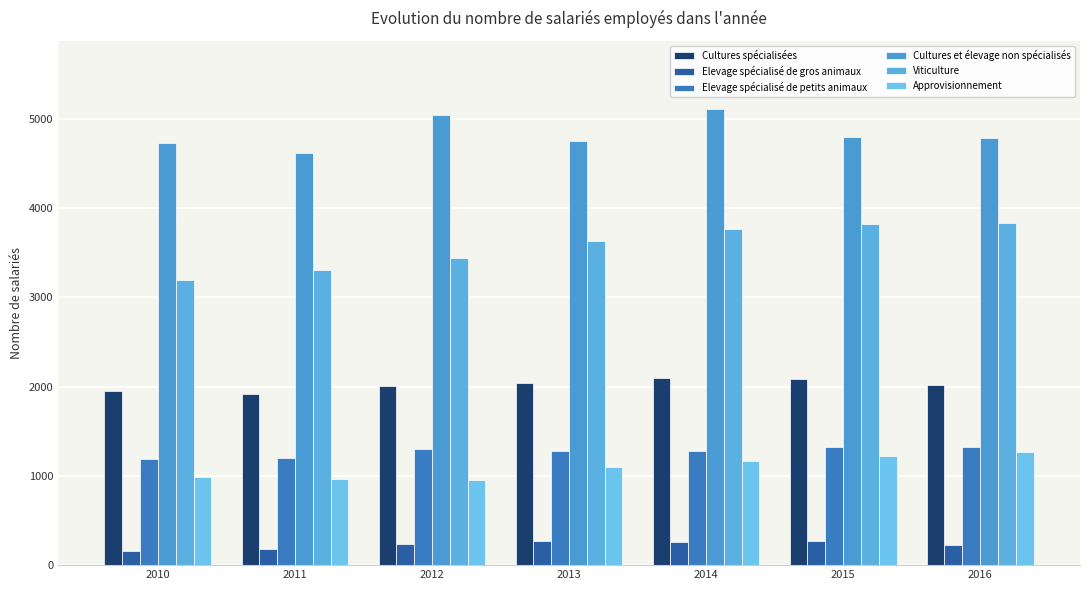

What is the smallest value displayed?

161